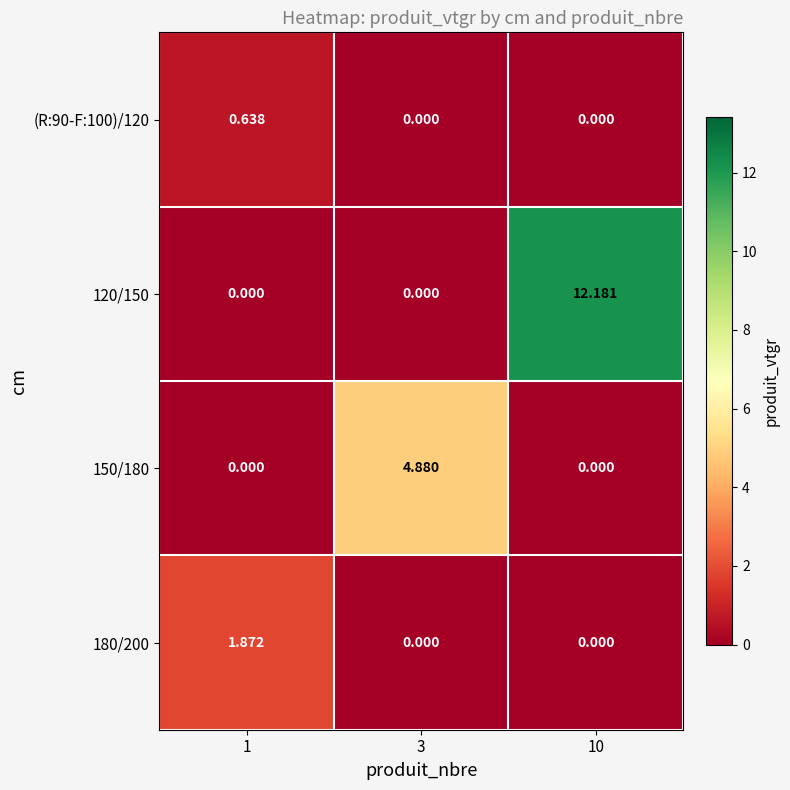

Is the value of 120/150 at 10 greater than the value of 180/200 at 1?

Yes